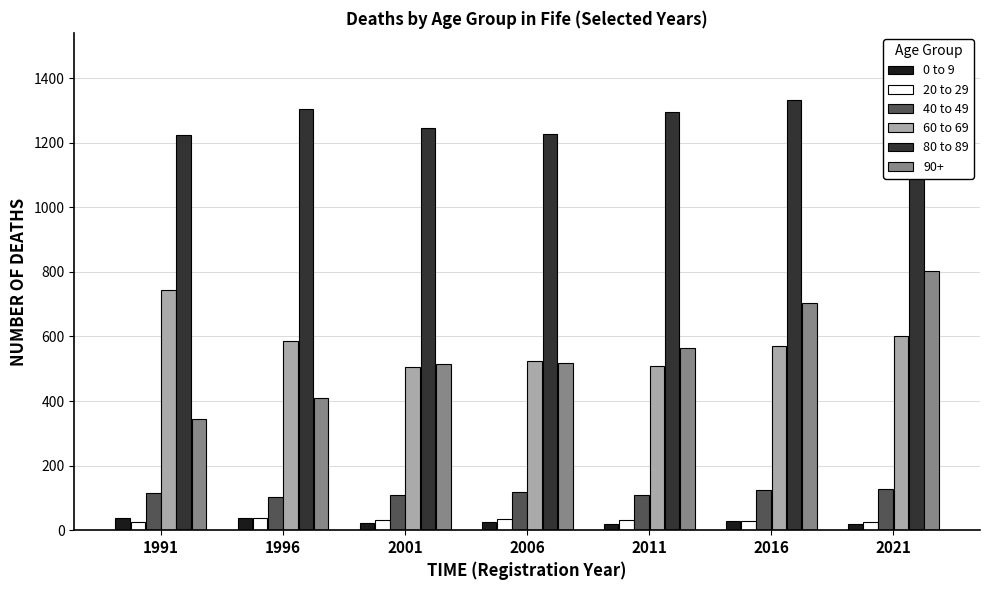

Which series has the largest total across all categories?

80 to 89